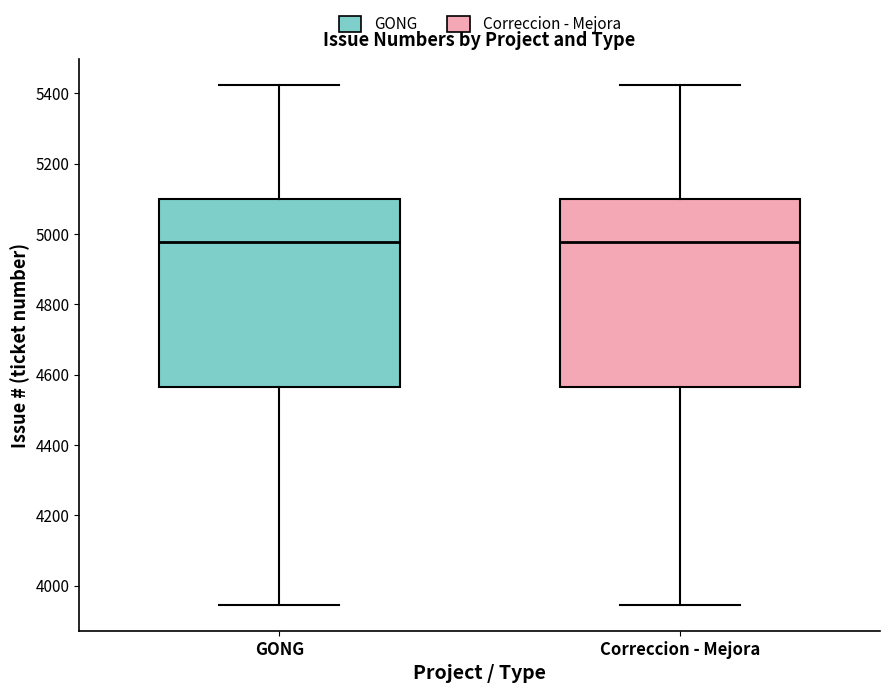

Reading left to right, read every box against the y-axis: the position of its median line, the range the box covers, and the ends of its whiskers. The values are not printed on the chart, so give them approximately, as read against the axis.

GONG: median 4980, box 4560 to 5100, whiskers 3940 to 5420
Correccion - Mejora: median 4980, box 4560 to 5100, whiskers 3940 to 5420